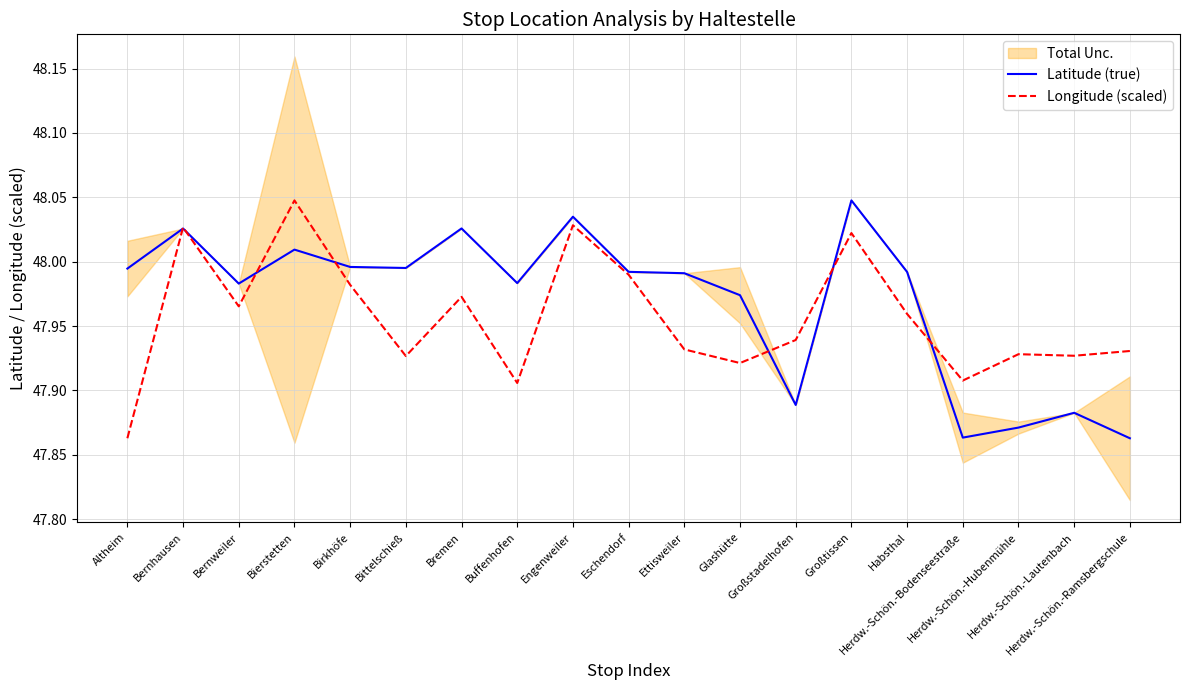

True or false: Longitude (scaled) and Latitude (true) intersect in this chart.

True